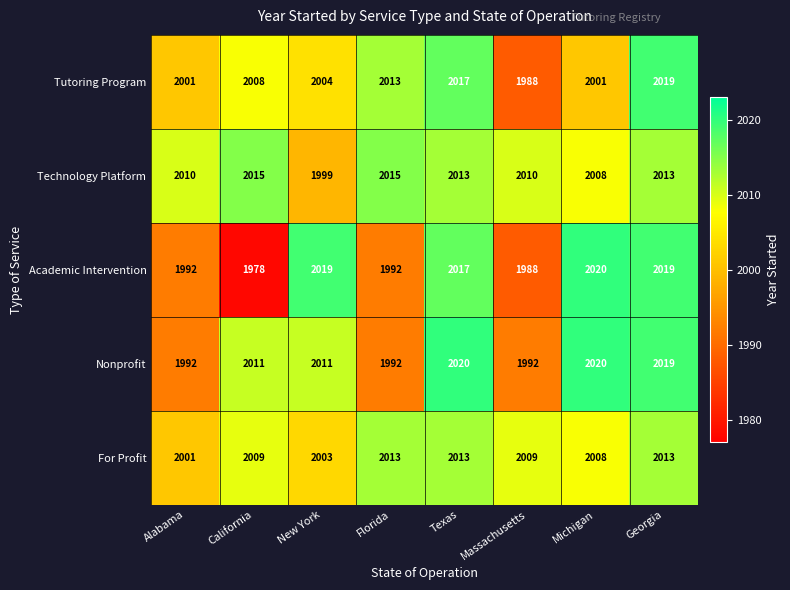

What is the difference between the second highest and second lowest values in the Nonprofit series?

28